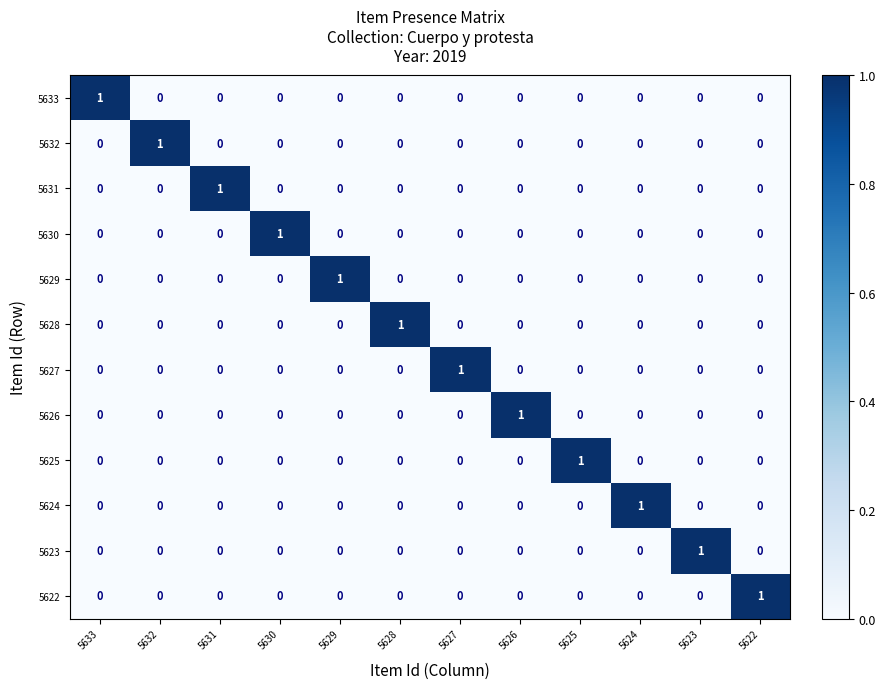

At how many categories does at least one series exceed 0?

12